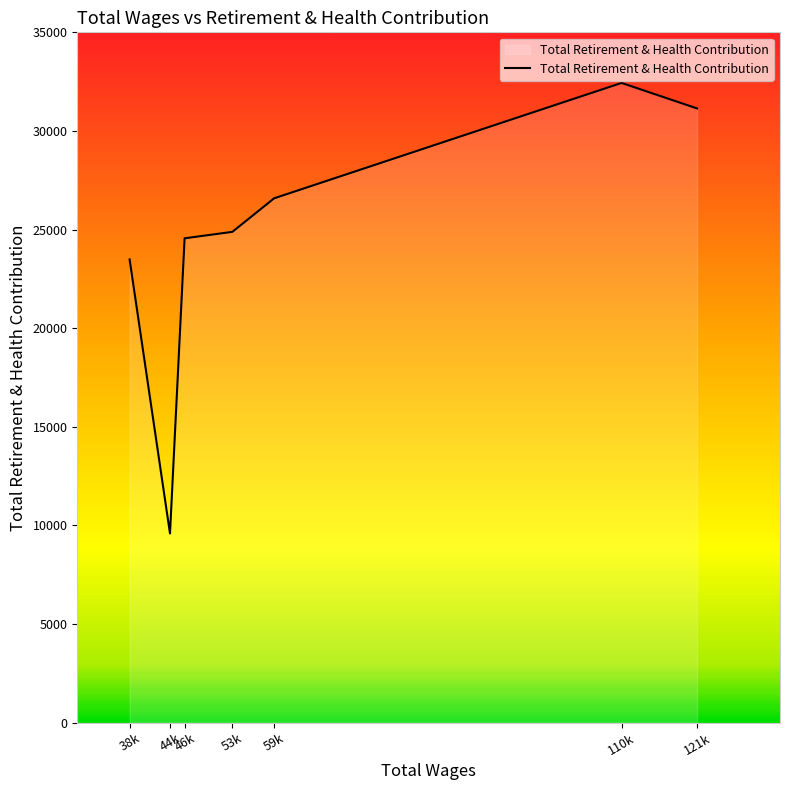

What is the difference between the second highest and second lowest values?

7658